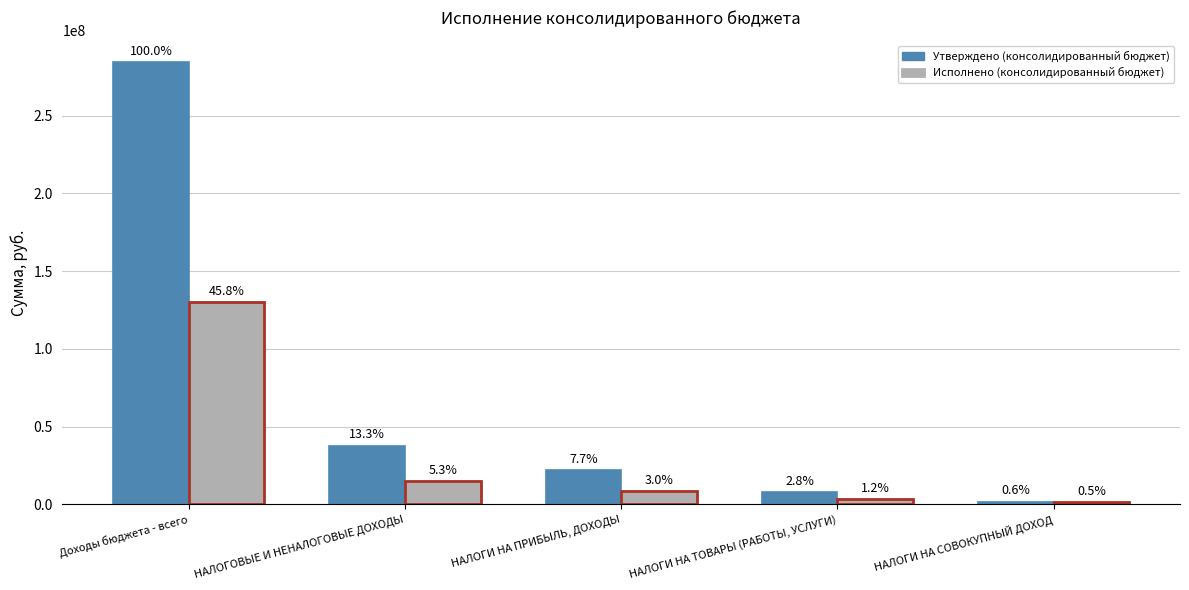

Where is Исполнено (консолидированный бюджет) nearest to the value 65697856?

НАЛОГОВЫЕ И НЕНАЛОГОВЫЕ ДОХОДЫ